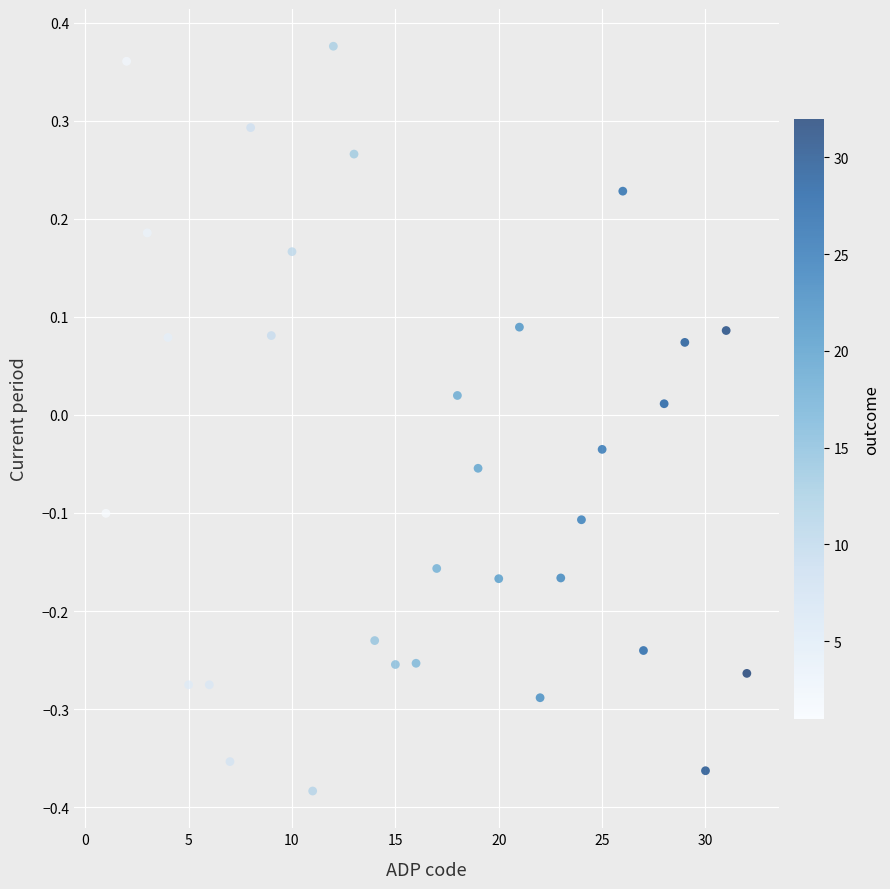

What is the range of X values (max minus min)?

31.0